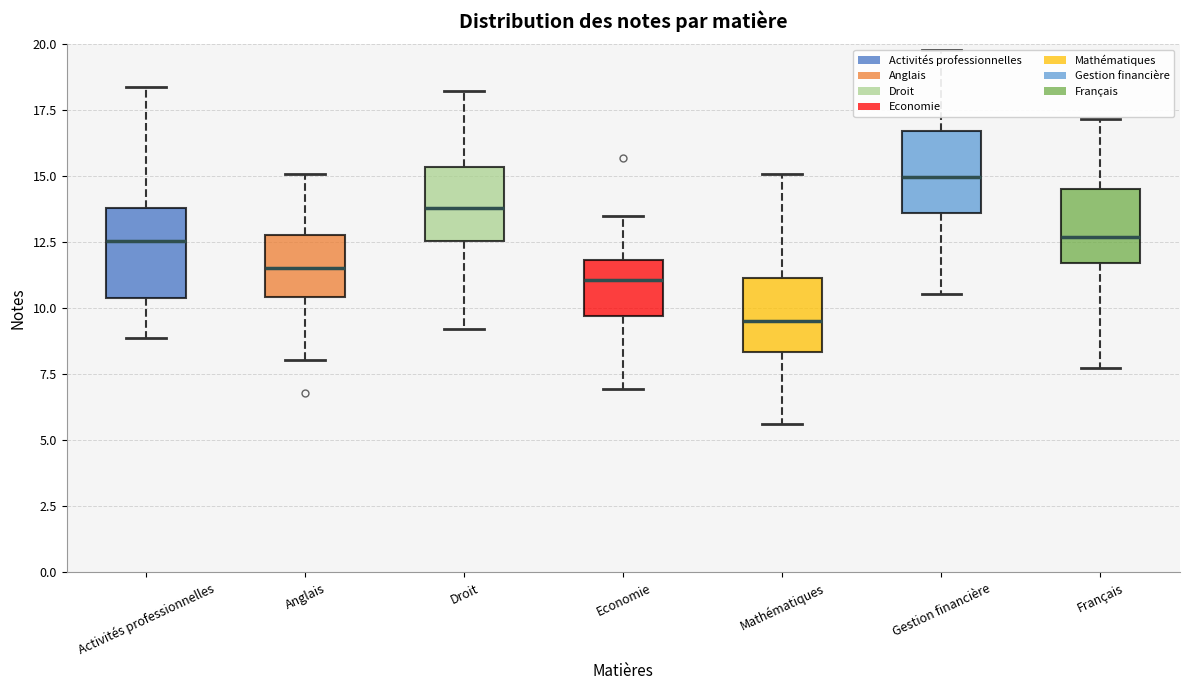

Which box has the highest median line?

Gestion financière